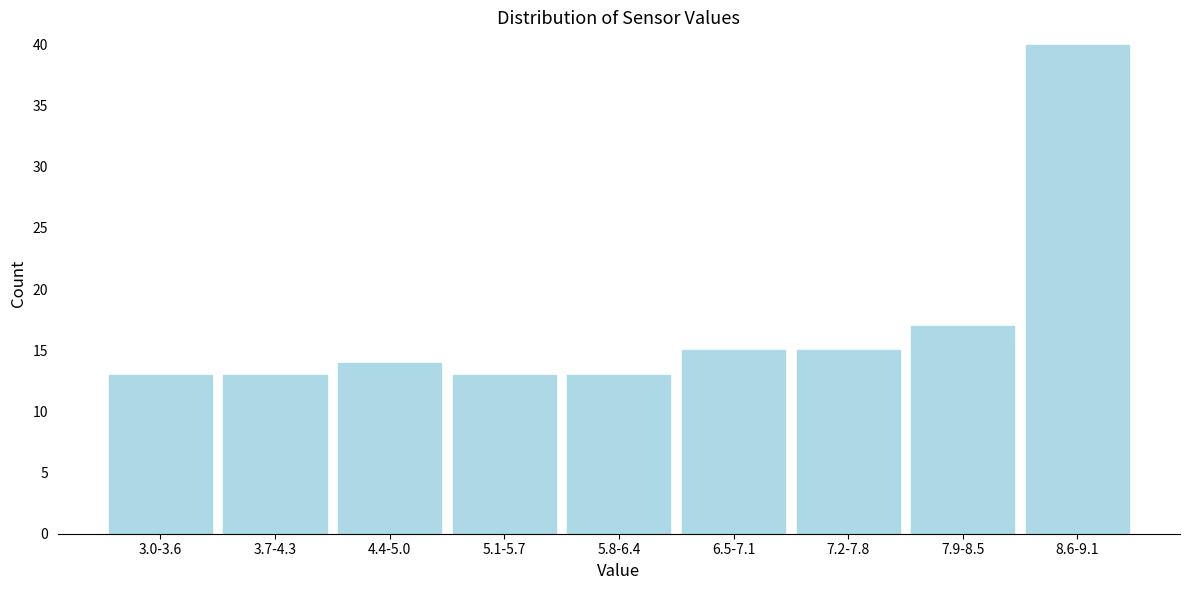

Reading left to right, transcribe all the data shown in this chart.

13	13	14	13	13	15	15	17	40